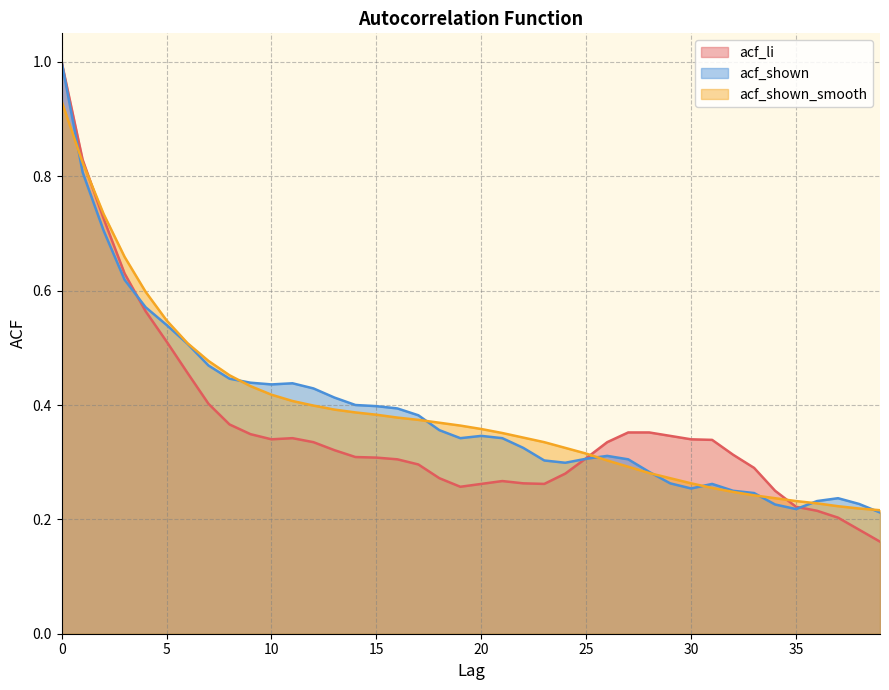

What is the approximate value of acf_shown at 26?

0.3